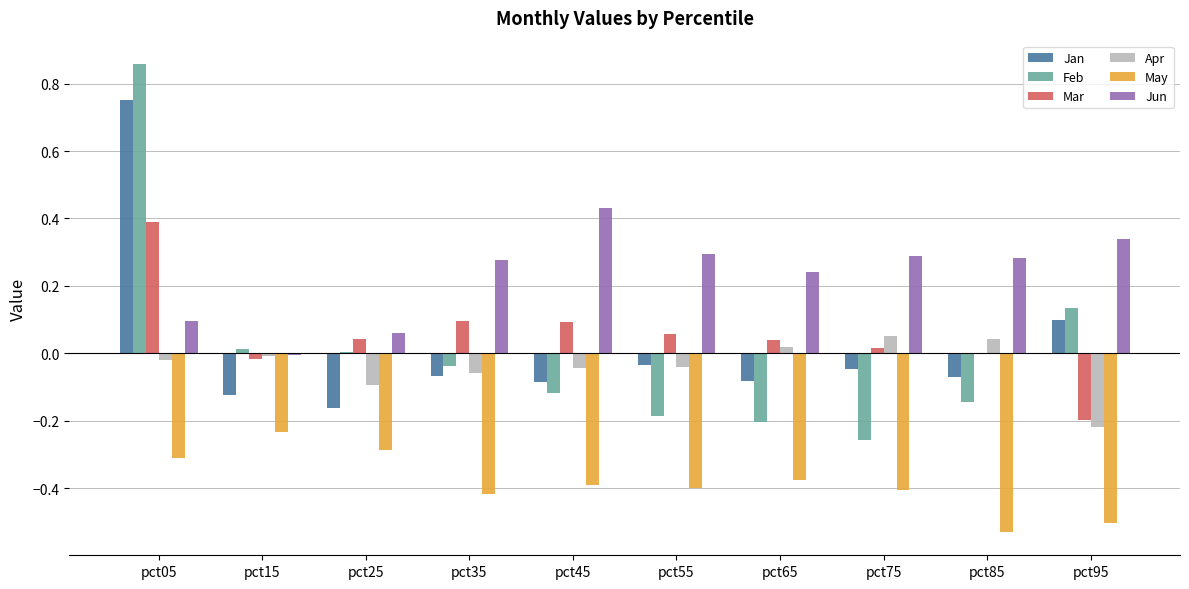

What is the sum of all Mar values?

0.5